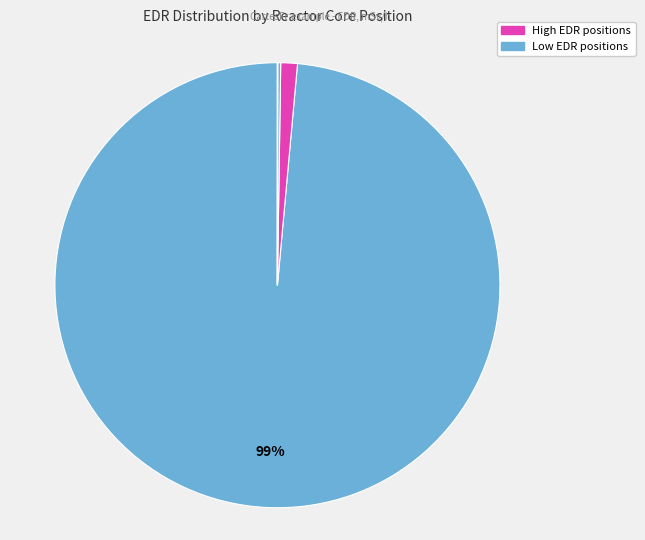

To the nearest percent, what is the average slice percentage?

14%